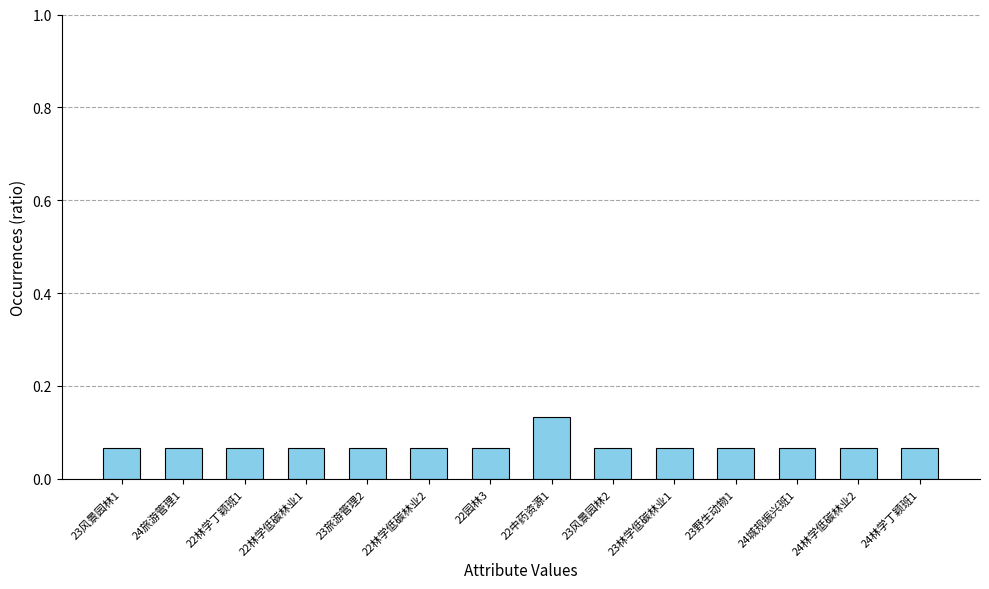

What is the sum of all values?

1.0